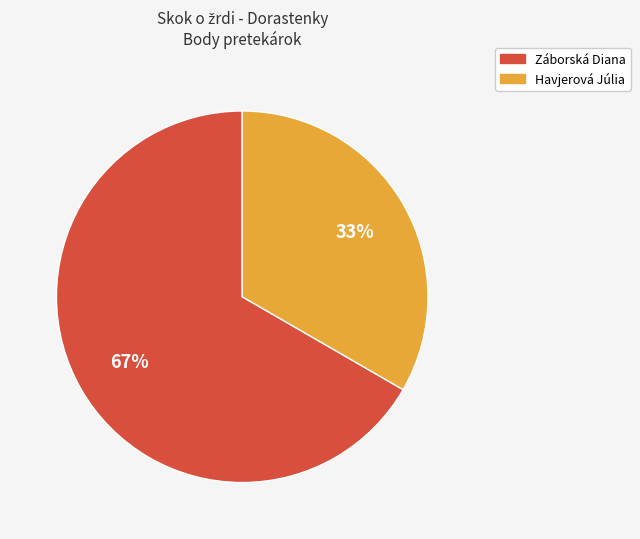

How many slices are in this pie chart?

2